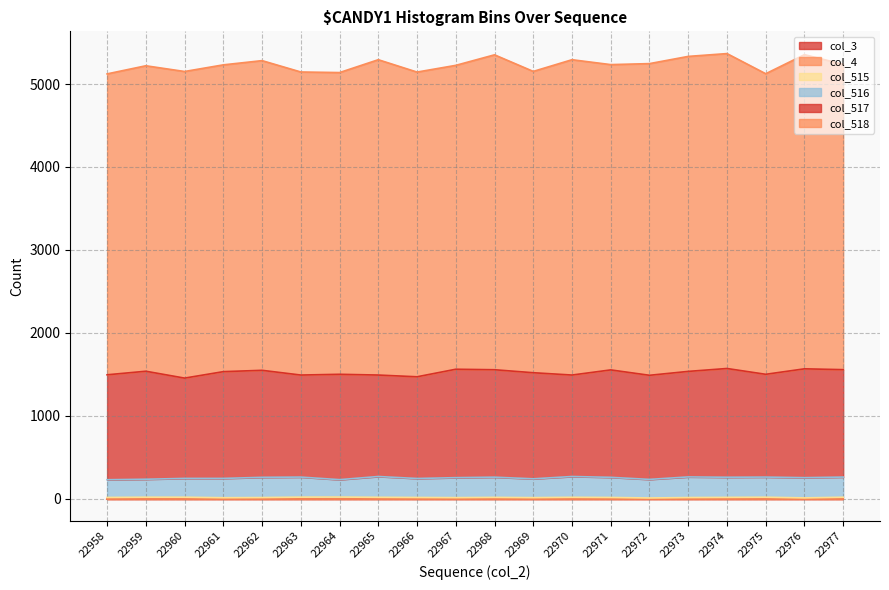

At how many categories does at least one series exceed 1323?

20